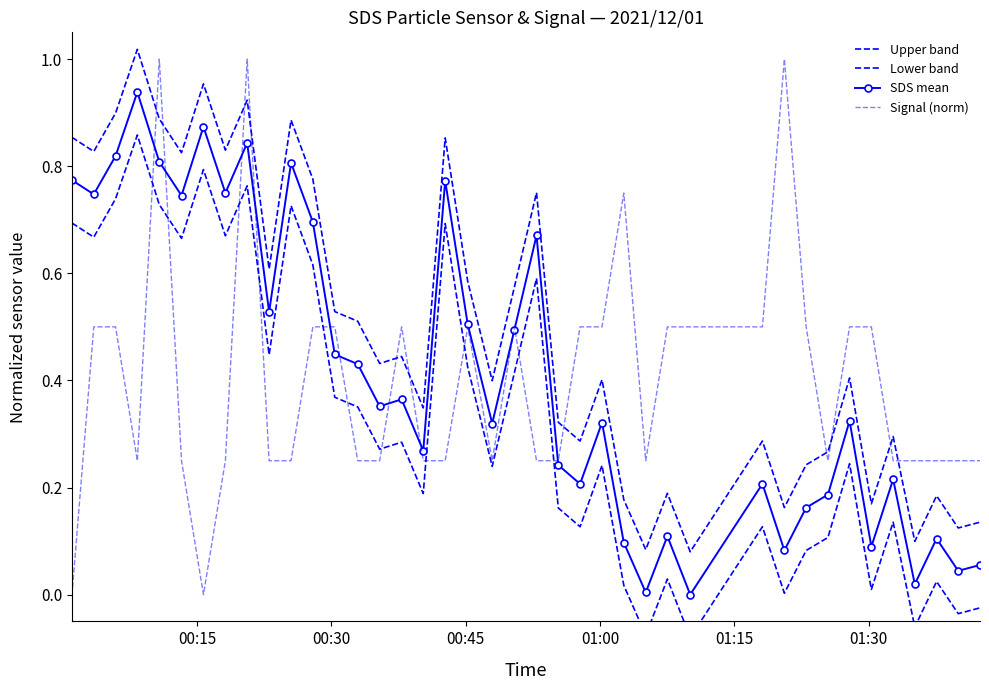

Which series has the largest total across all categories?

Upper band